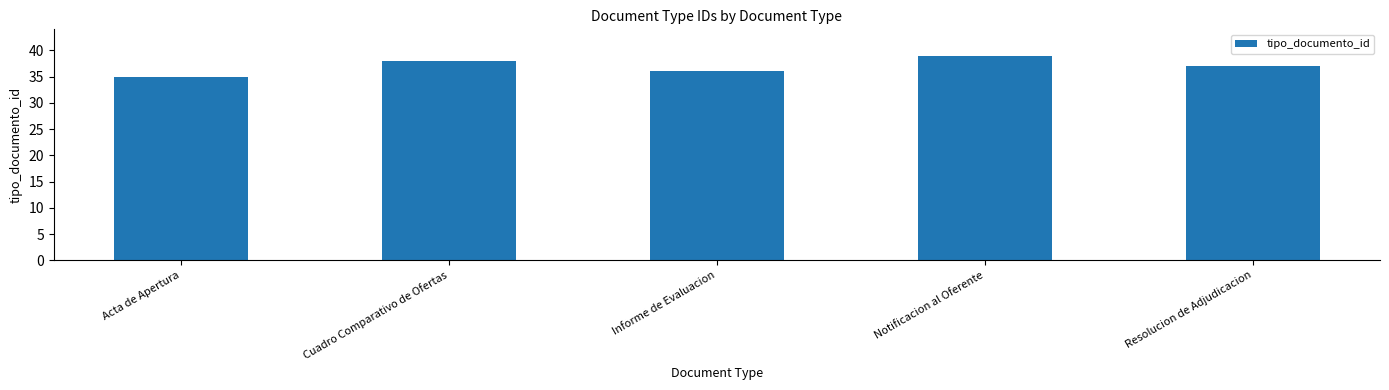

What is the approximate value at Resolucion de Adjudicacion?

37